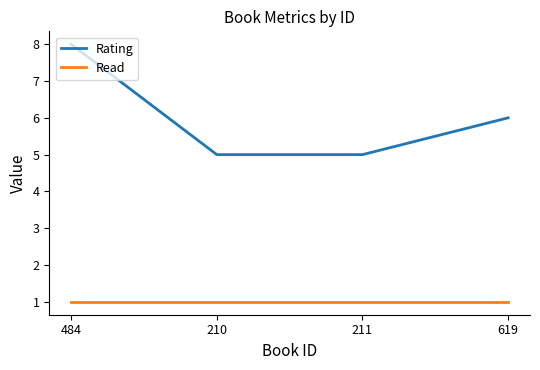

What is the total value across all series at 484?

9